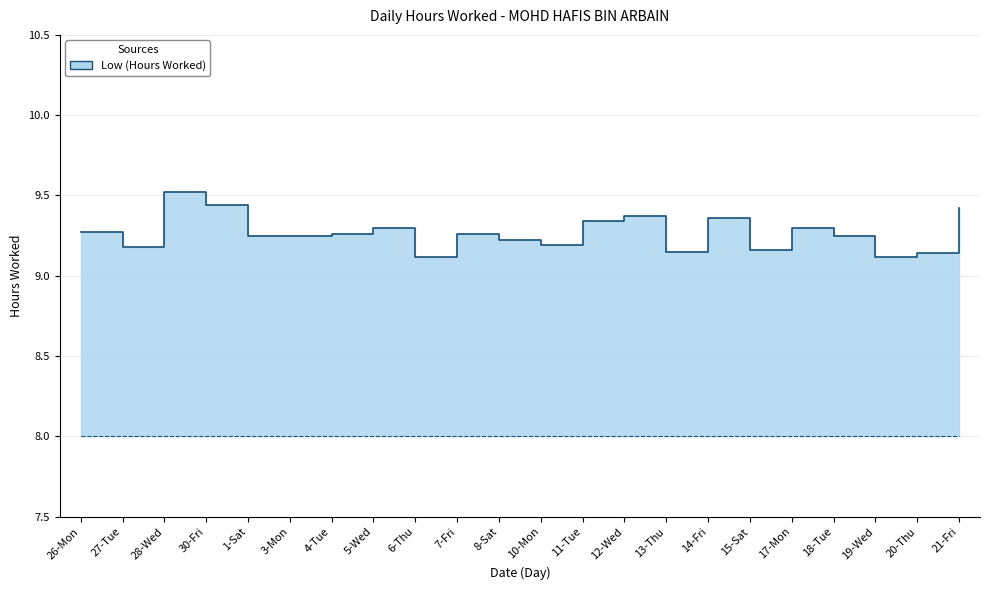

What position from the left is 19-Wed?

20